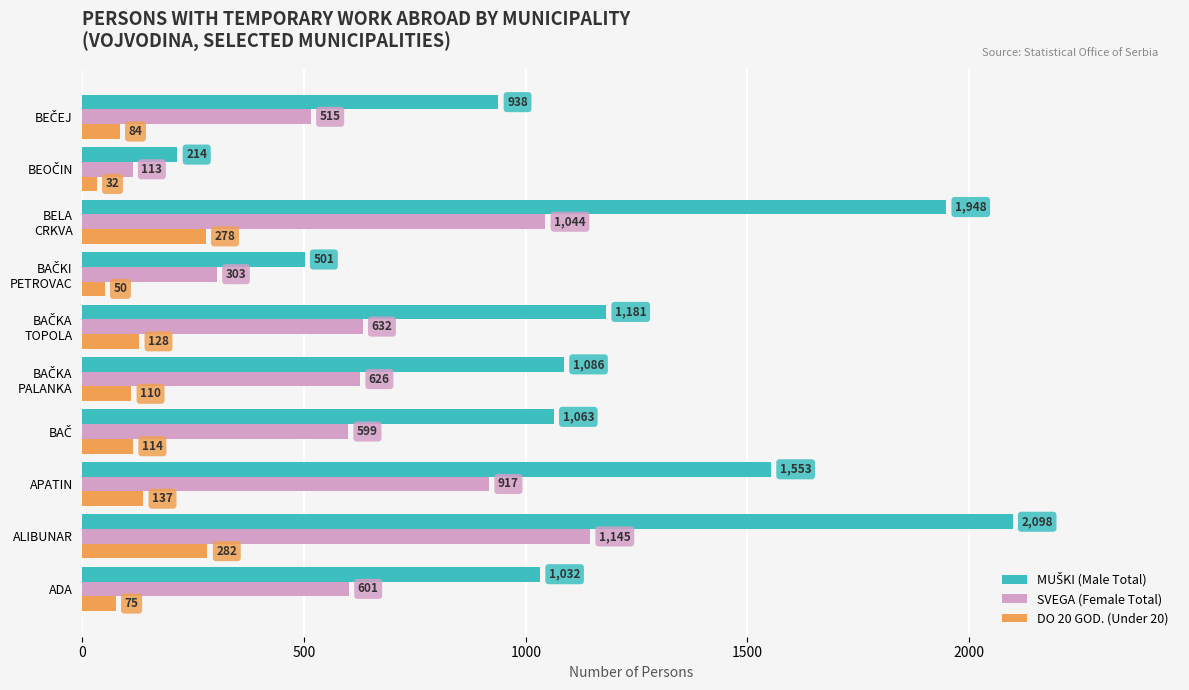

At which category is the sum across all series the highest?

ALIBUNAR